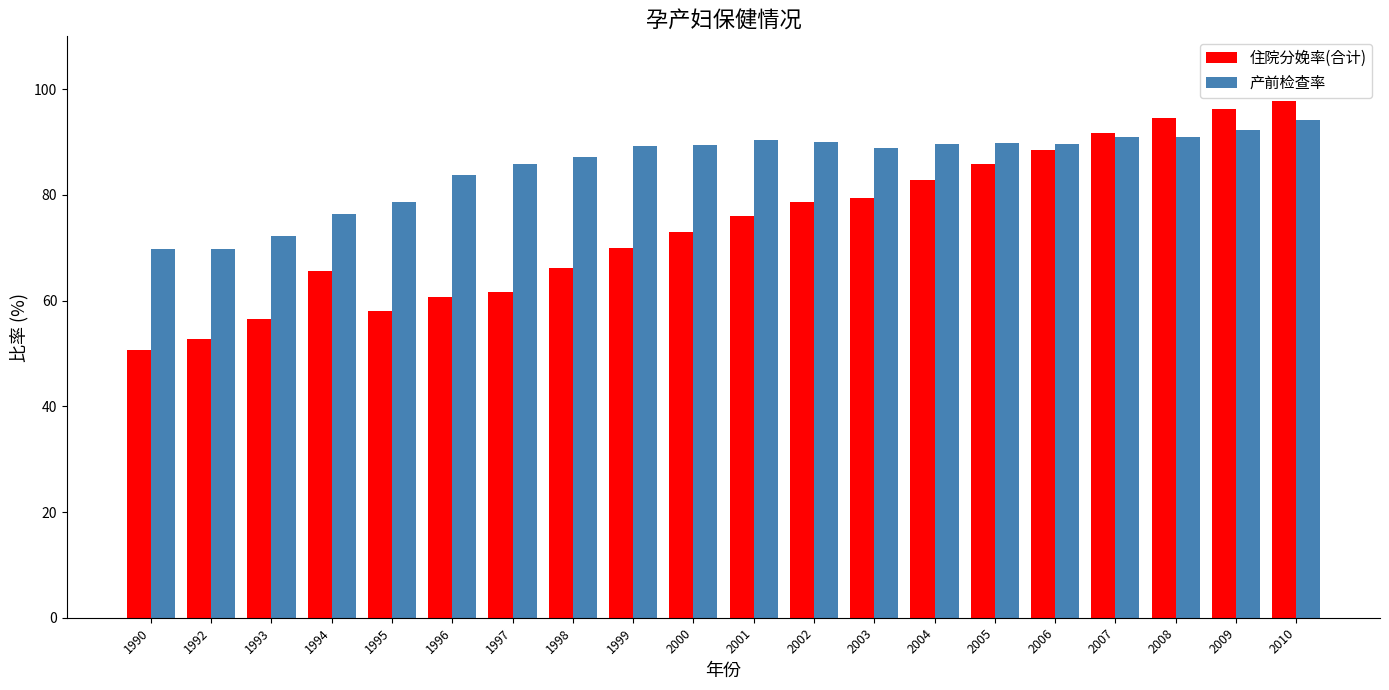

List the series in order of their peak value, highest first.

住院分娩率(合计), 产前检查率